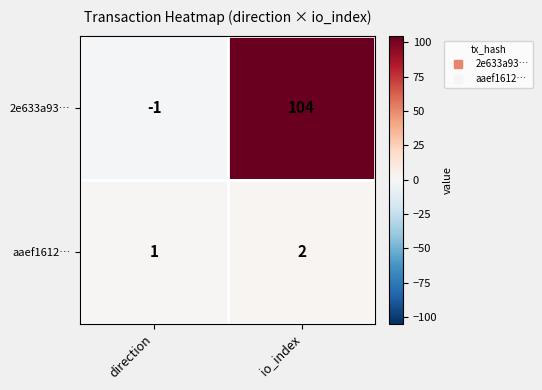

What is the maximum value shown in the chart?

104